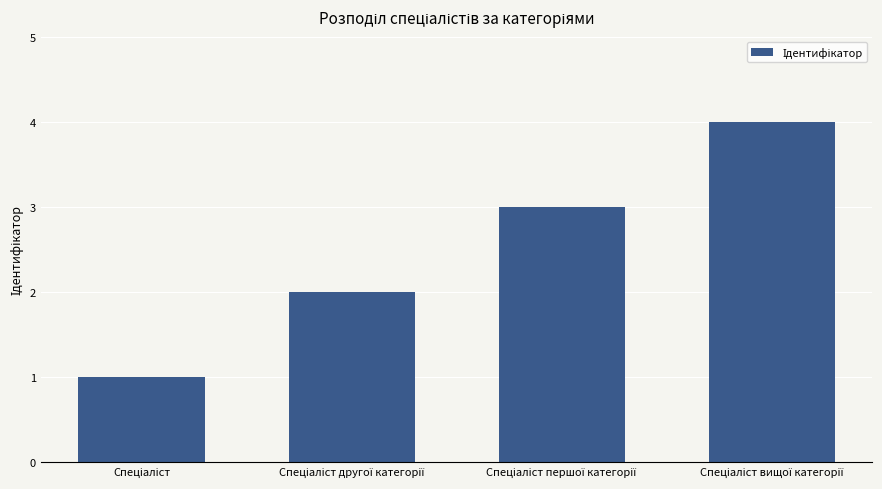

What is the sum of all values?

10